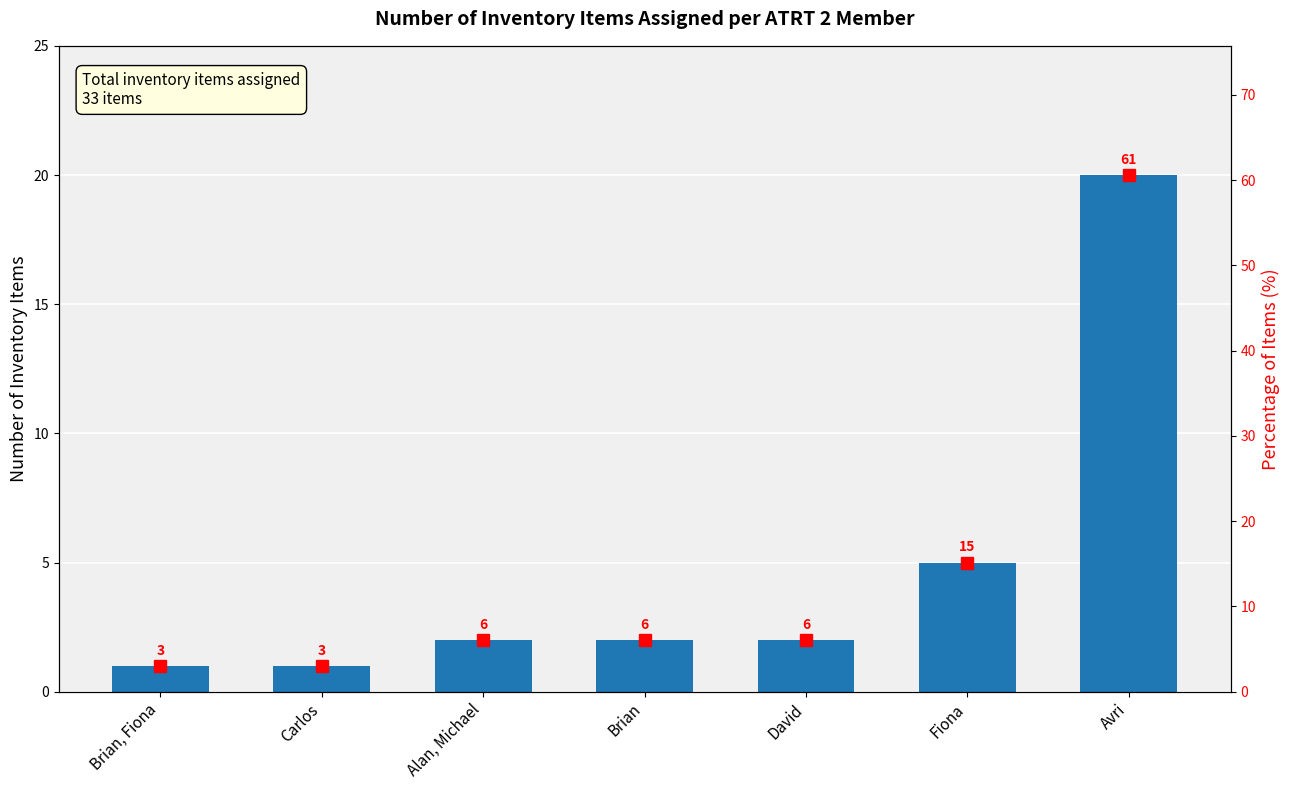

True or false: Number of Items has a value of 3.0 at David.

False